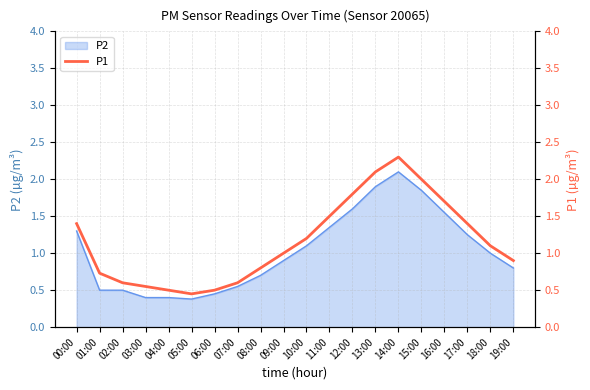

The value of P2 at 05:00 is 0.2. True or false?

False